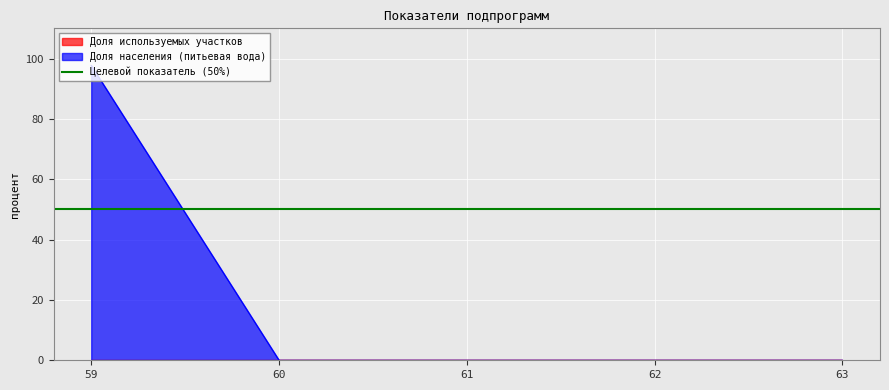

At which label does Доля населения (питьевая вода) reach its peak?

59